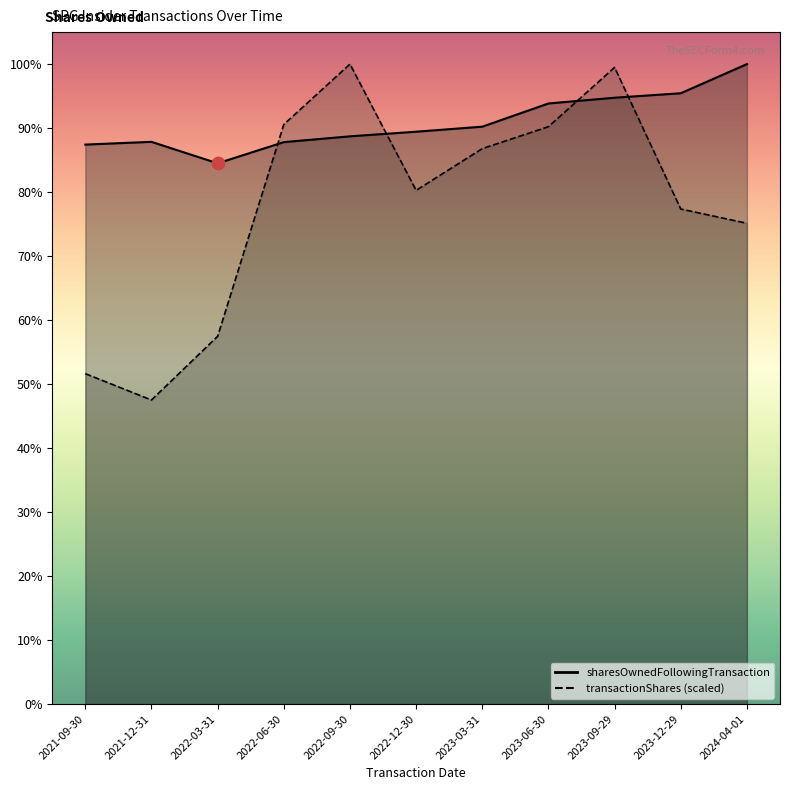

Which series has the widest spread of Y values?

transactionShares